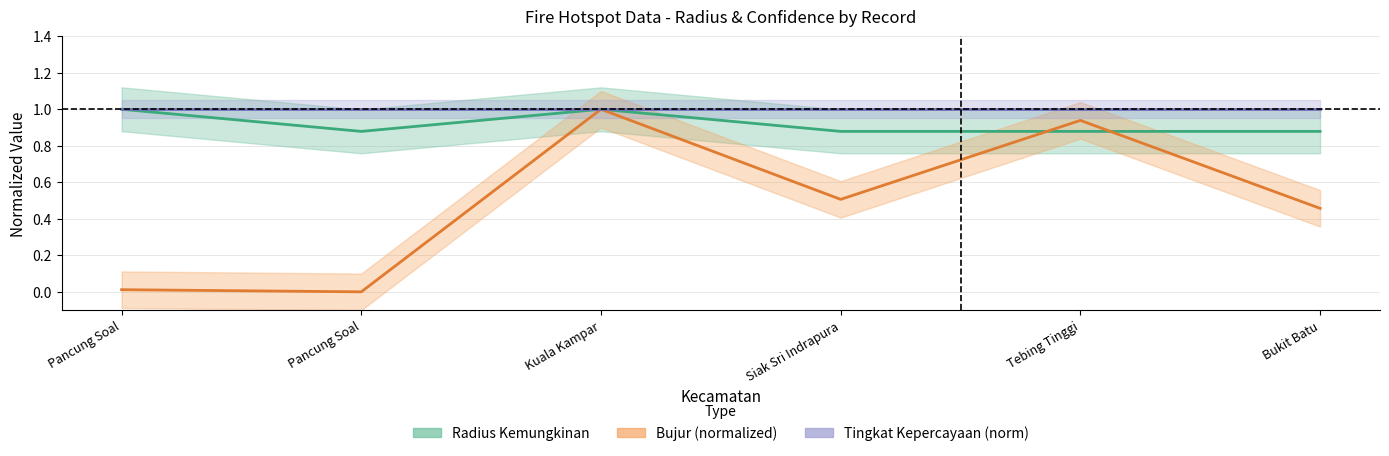

At which label is Tingkat Kepercayaan (norm) closest to 1?

Pancung Soal